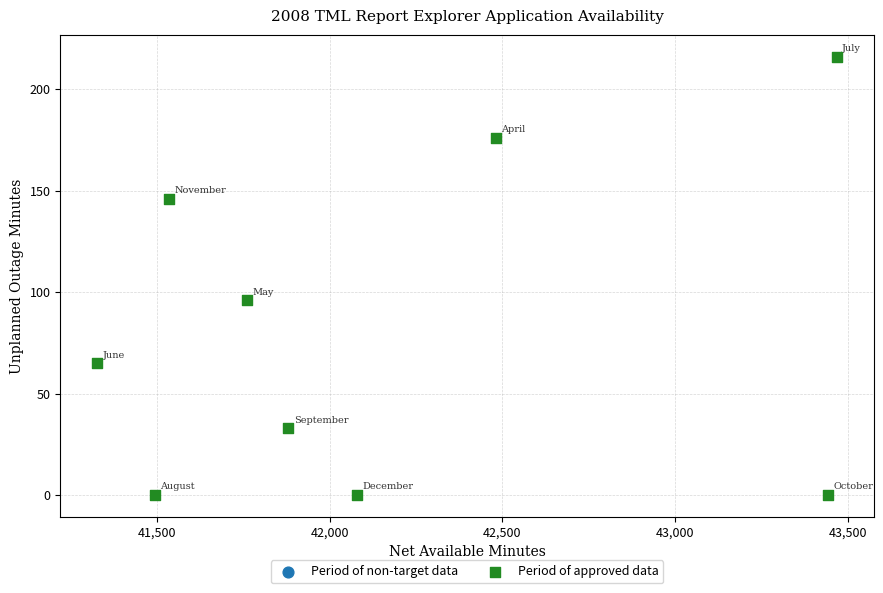

What Y value in the scatter plot is closest to 108?

96